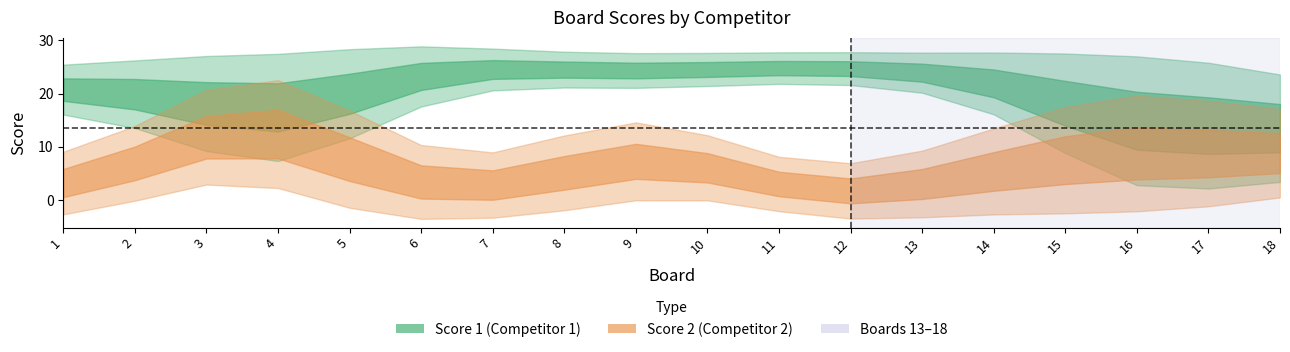

Which has a higher value, 14 or 6?

6